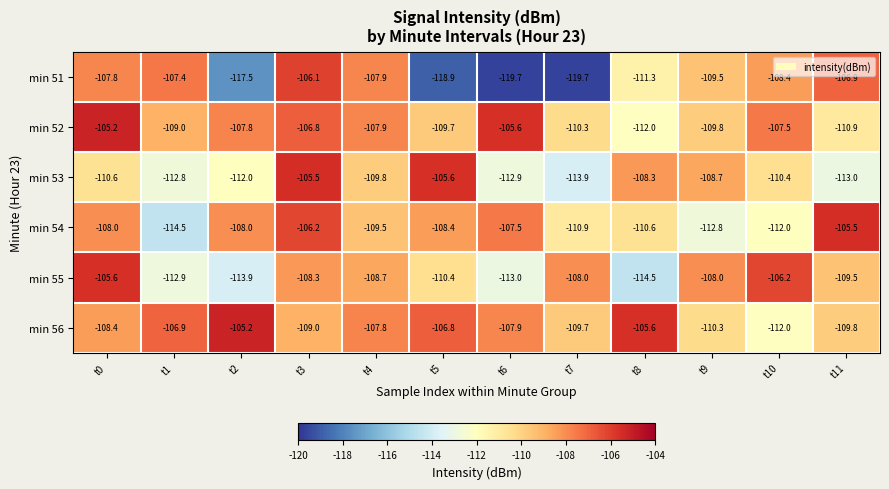

The value of min 55 at t10 is -57.4. True or false?

False